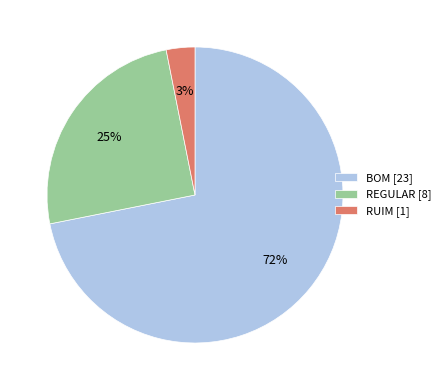

Approximately how many times larger is the value at REGULAR compared to BOM?

0.3